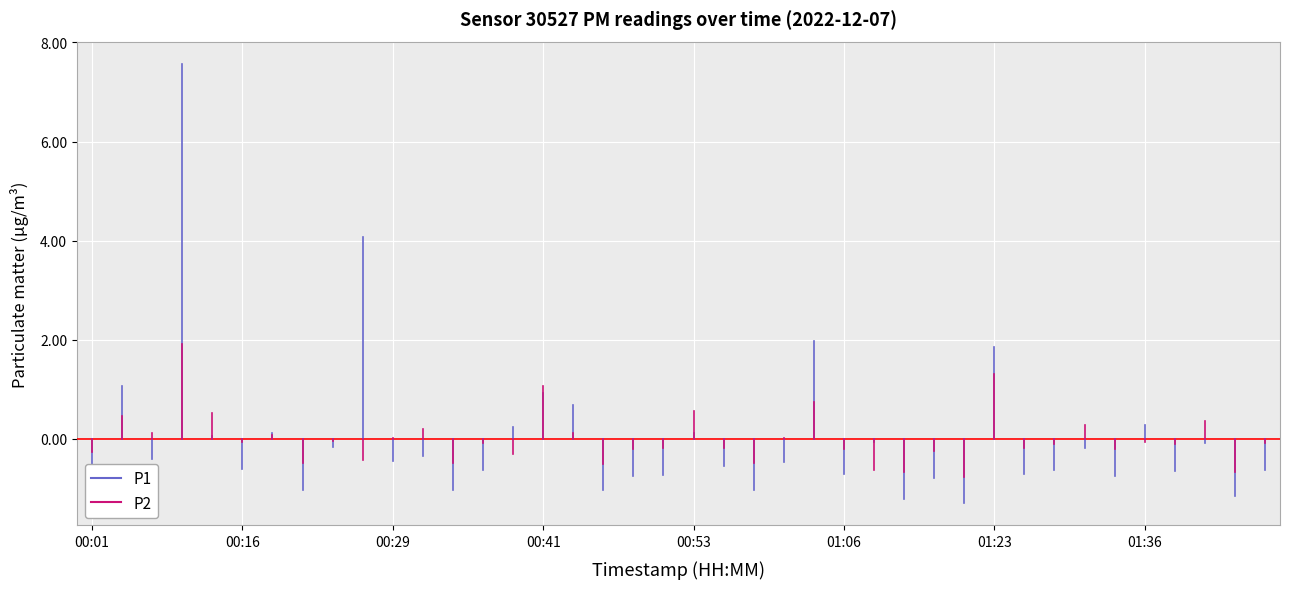

How many data points does each series have?

40